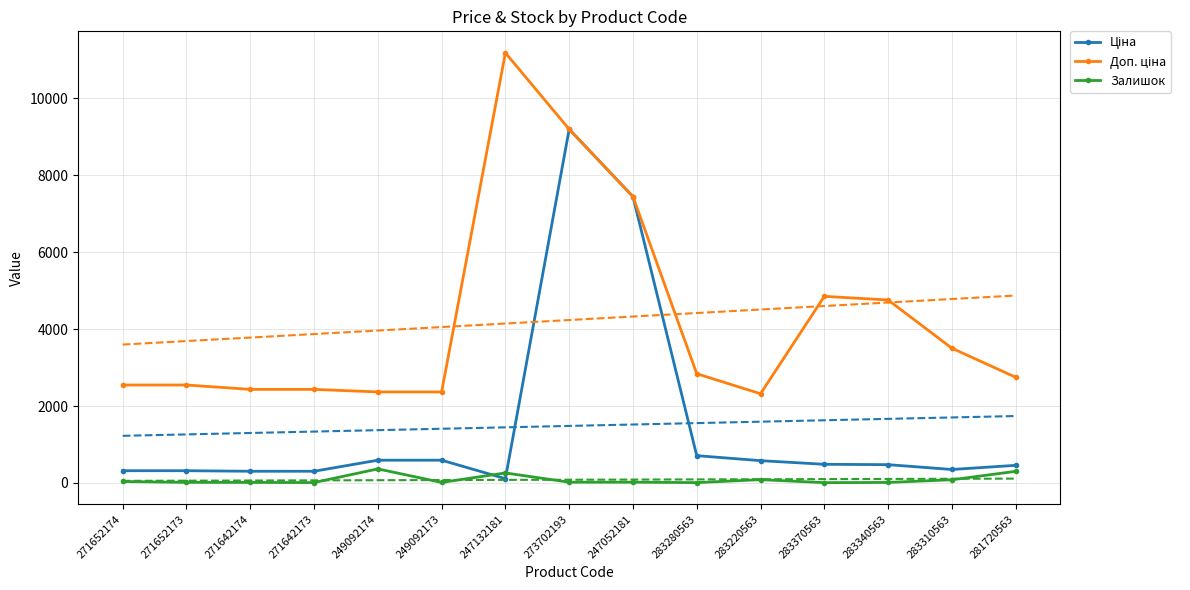

How many data points in Залишок are less than 20?

7